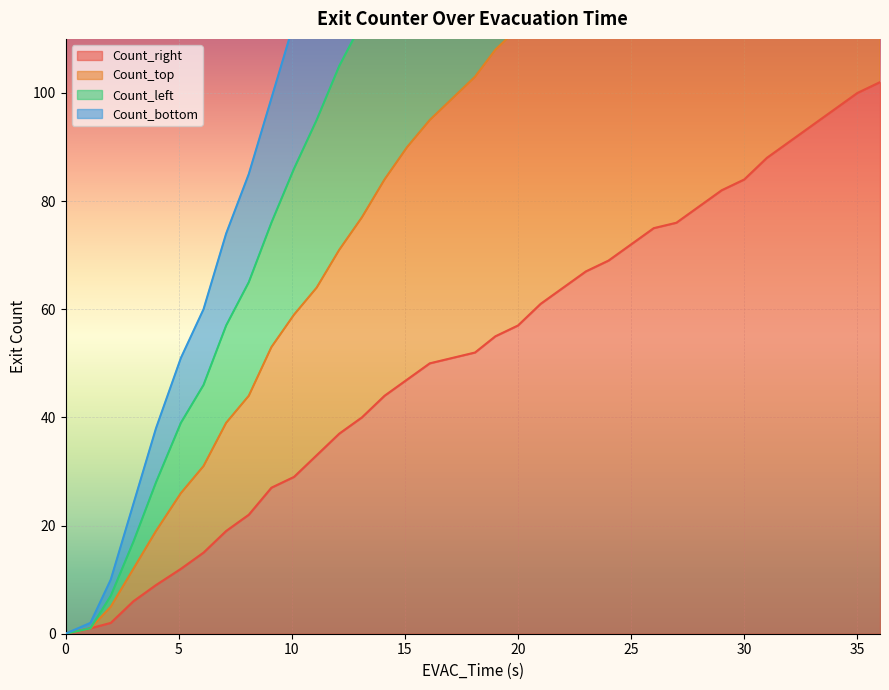

What are all the series names shown in the legend?

Count_right, Count_top, Count_left, Count_bottom